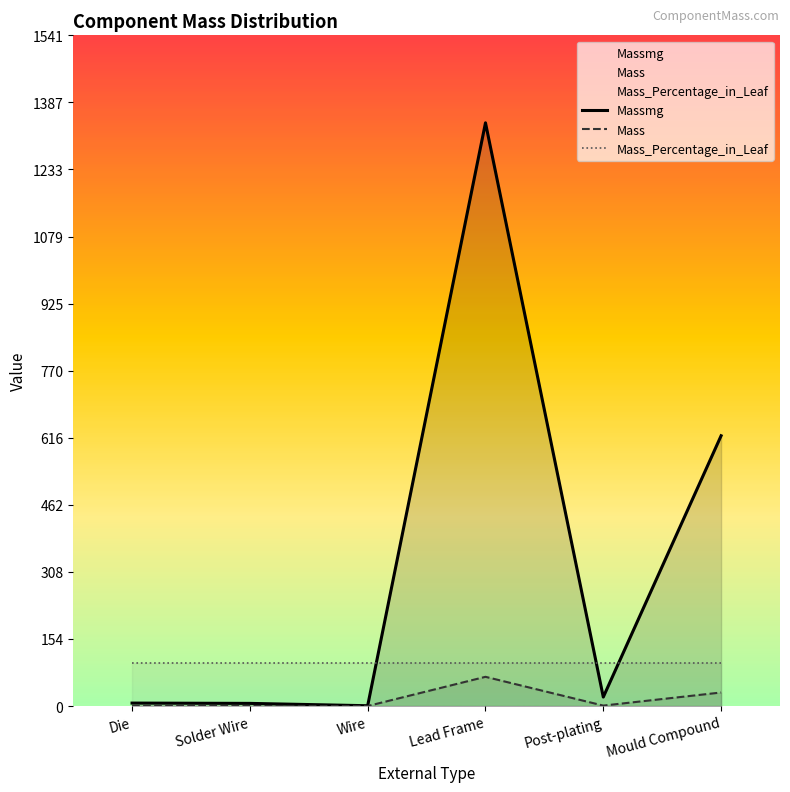

Read the Massmg value at Die.

6.8